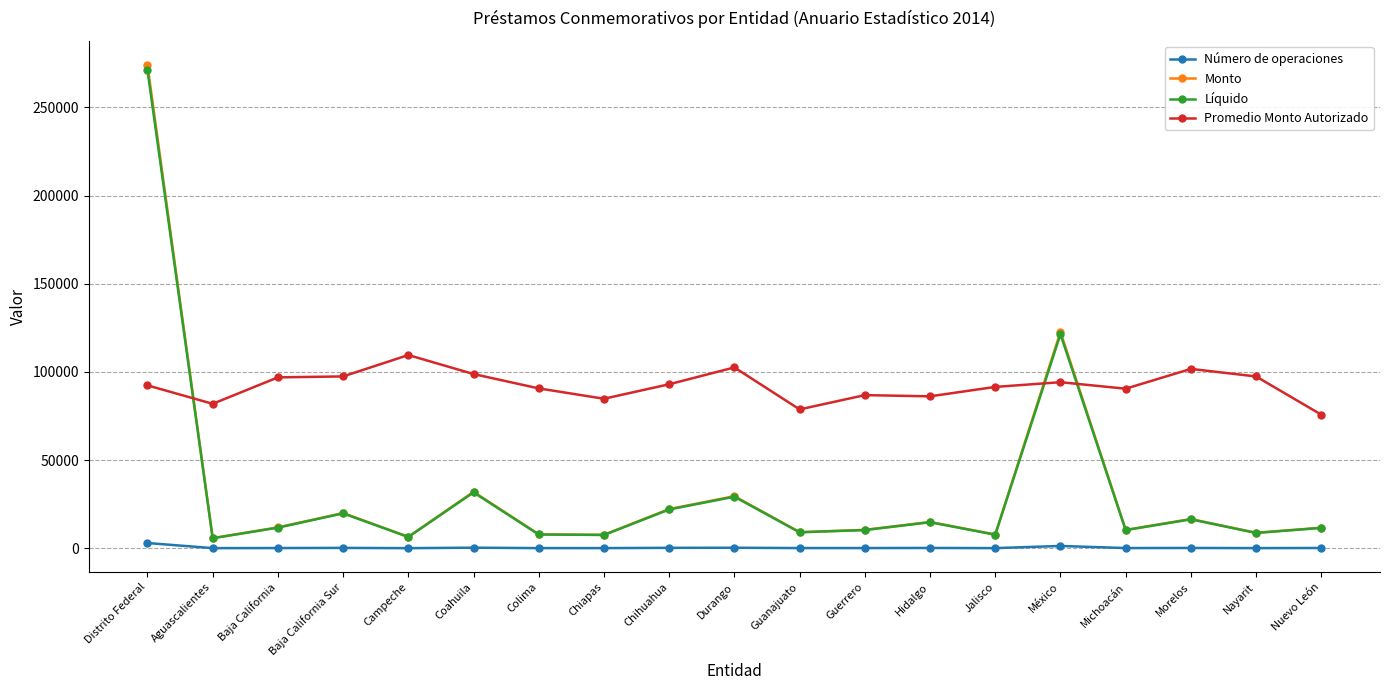

What is the difference between the Número de operaciones values at Distrito Federal and Campeche?

2907.0